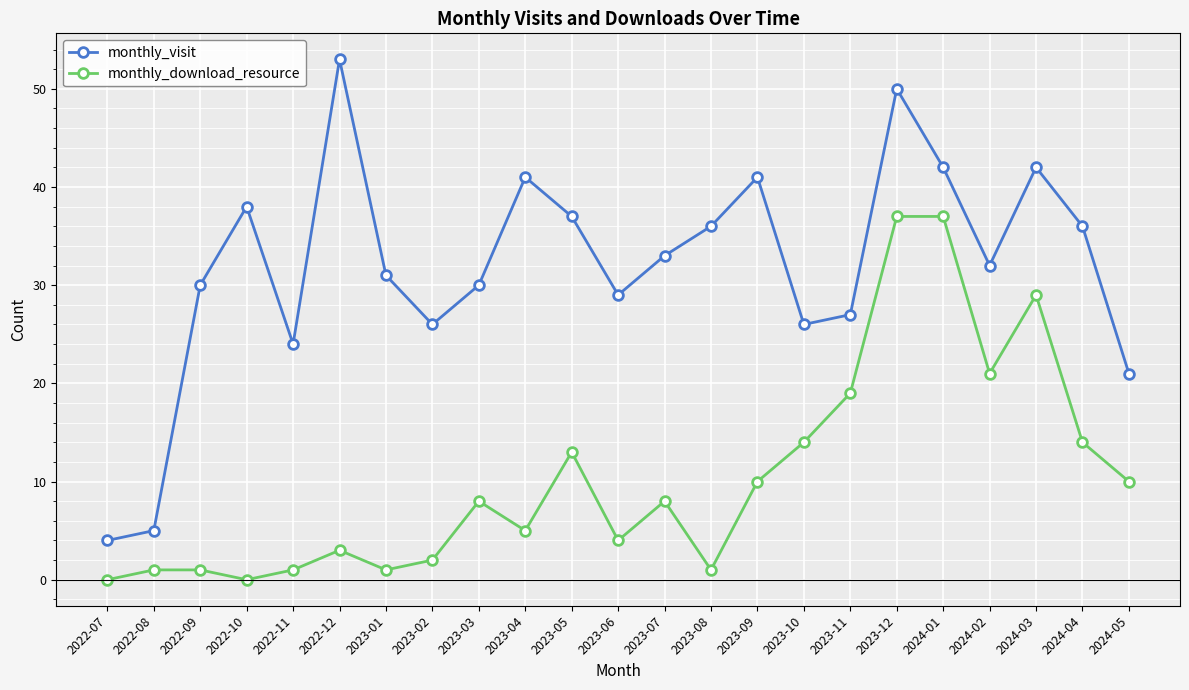

What are all the series names shown in the legend?

monthly_visit, monthly_download_resource